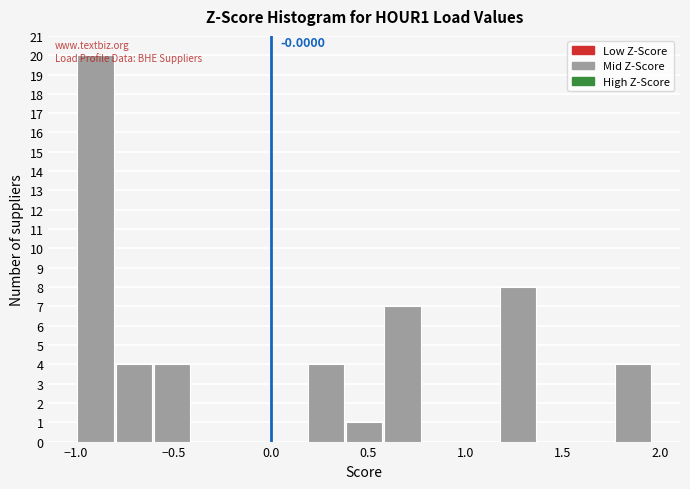

Read against the x-axis, roughly where is the centre of the tallest bar?

-0.90